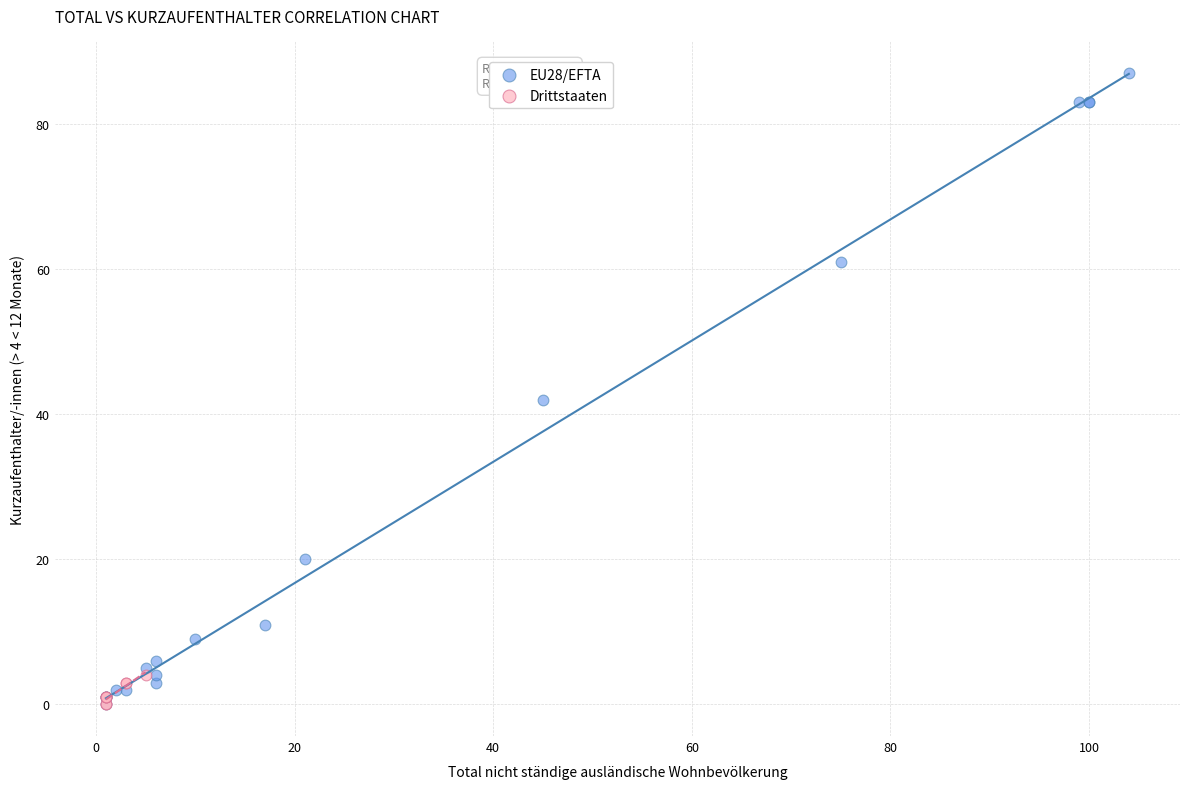

What are all the series names shown in the legend?

EU28/EFTA, Drittstaaten